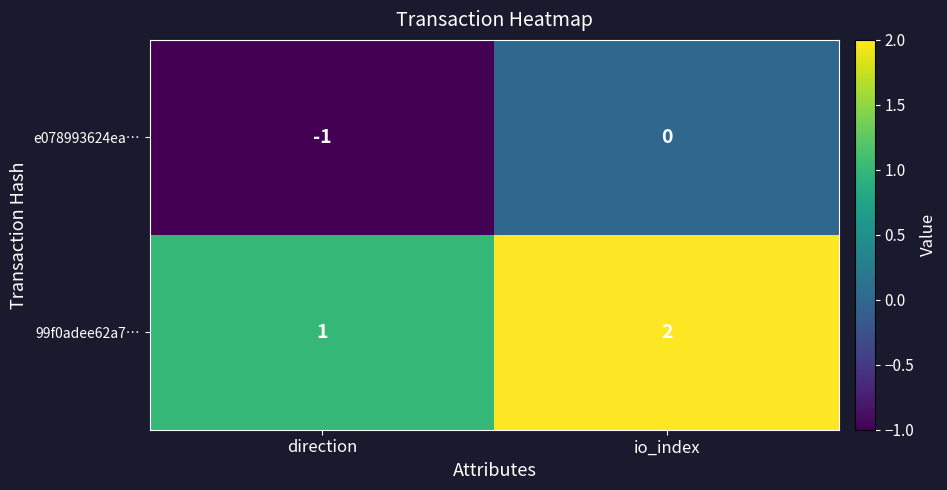

How many categories are shown in the chart?

2